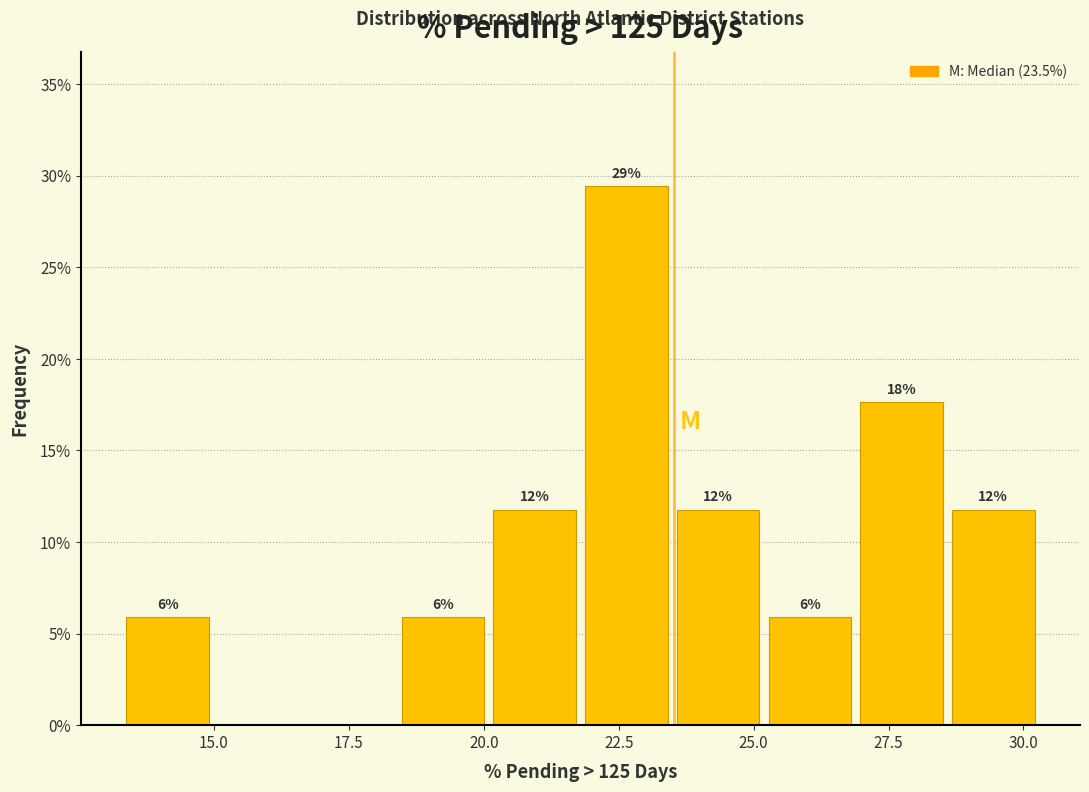

Read against the x-axis, roughly where is the centre of the tallest bar?

22.5